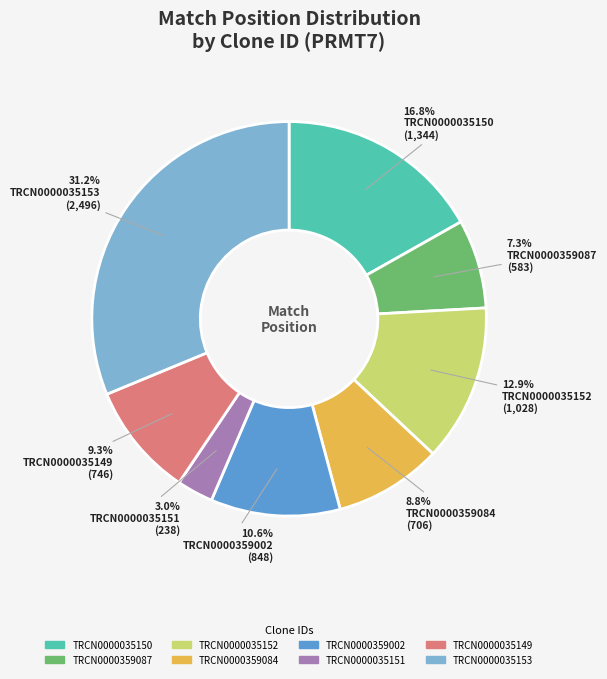

To the nearest percent, what portion does TRCN0000035153 represent?

31%